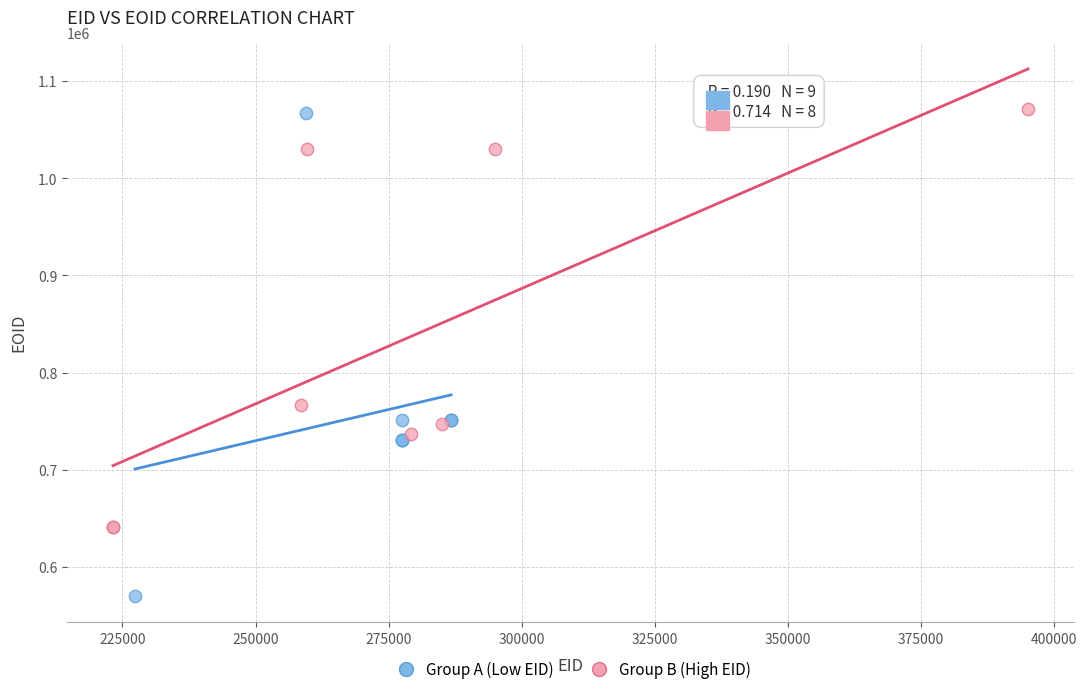

What are all the series names shown in the legend?

Group A (Low EID), Group B (High EID)